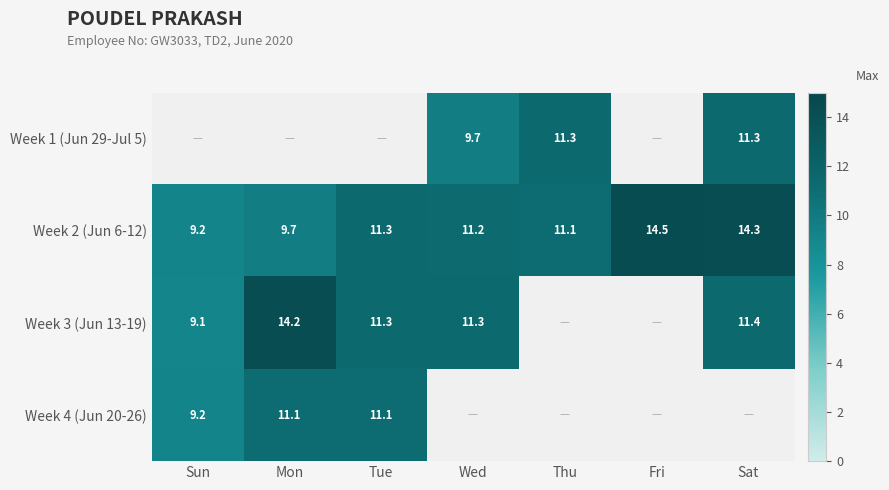

What is the difference between the maximum and minimum values in the Week 2 (Jun 6-12) series?

5.2